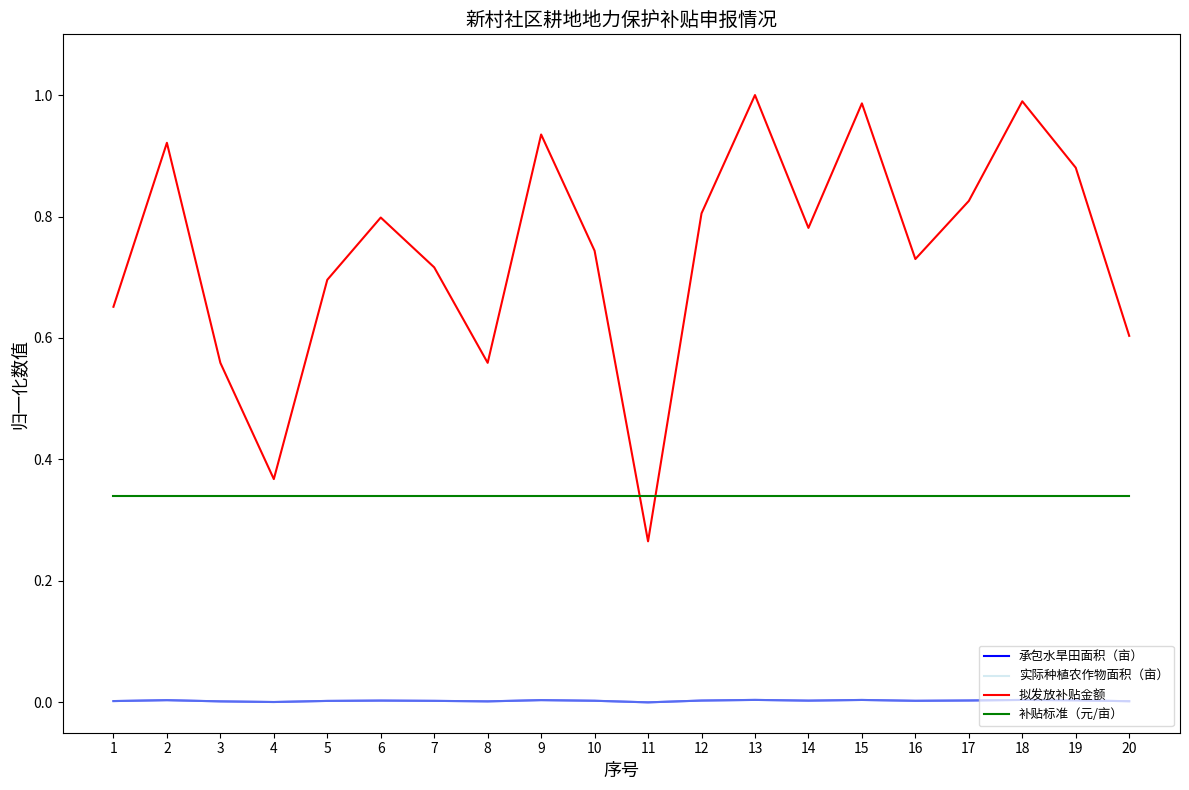

Reading left to right, transcribe all the data shown in this chart.

承包水旱田面积（亩）: 1=0.0	2=0.0	3=0.0	4=0.0	5=0.0	6=0.0	7=0.0	8=0.0	9=0.0	10=0.0	11=0.0	12=0.0	13=0.0	14=0.0	15=0.0	16=0.0	17=0.0	18=0.0	19=0.0	20=0.0
实际种植农作物面积（亩）: 1=0.0	2=0.0	3=0.0	4=0.0	5=0.0	6=0.0	7=0.0	8=0.0	9=0.0	10=0.0	11=0.0	12=0.0	13=0.0	14=0.0	15=0.0	16=0.0	17=0.0	18=0.0	19=0.0	20=0.0
拟发放补贴金额: 1=0.7	2=0.9	3=0.6	4=0.4	5=0.7	6=0.8	7=0.7	8=0.6	9=0.9	10=0.7	11=0.3	12=0.8	13=1.0	14=0.8	15=1.0	16=0.7	17=0.8	18=1.0	19=0.9	20=0.6
补贴标准（元/亩）: 1=0.3	2=0.3	3=0.3	4=0.3	5=0.3	6=0.3	7=0.3	8=0.3	9=0.3	10=0.3	11=0.3	12=0.3	13=0.3	14=0.3	15=0.3	16=0.3	17=0.3	18=0.3	19=0.3	20=0.3